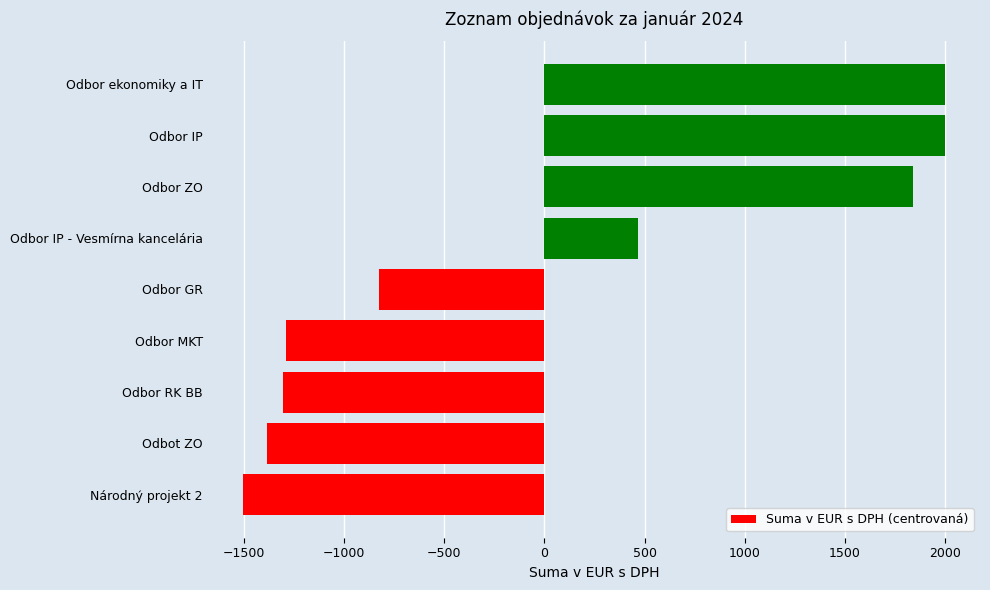

What is the change in value from Odbot ZO to Odbor ZO?

+3218.8